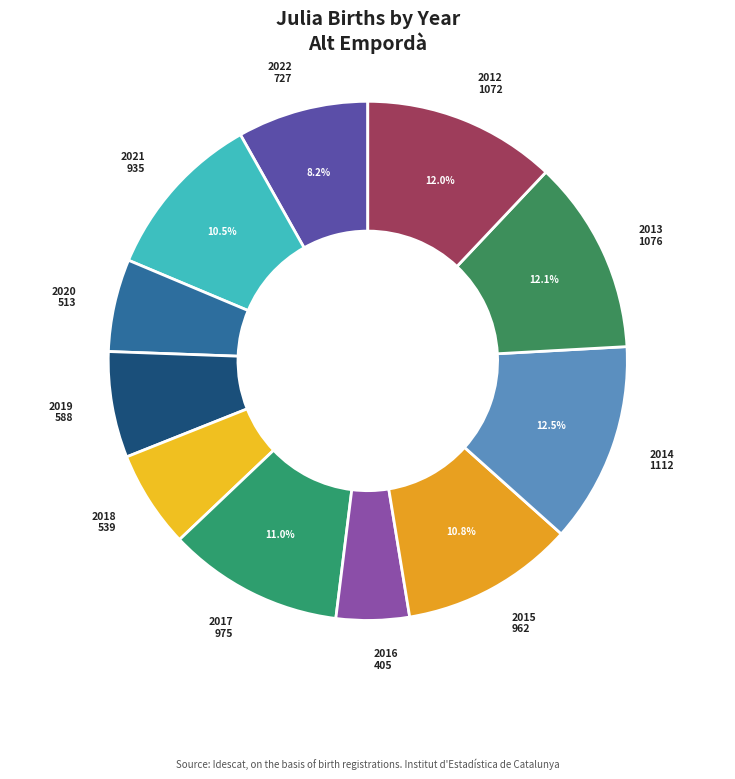

Rank the categories by value from lowest to highest.

2016, 2020, 2018, 2019, 2022, 2021, 2015, 2017, 2012, 2013, 2014